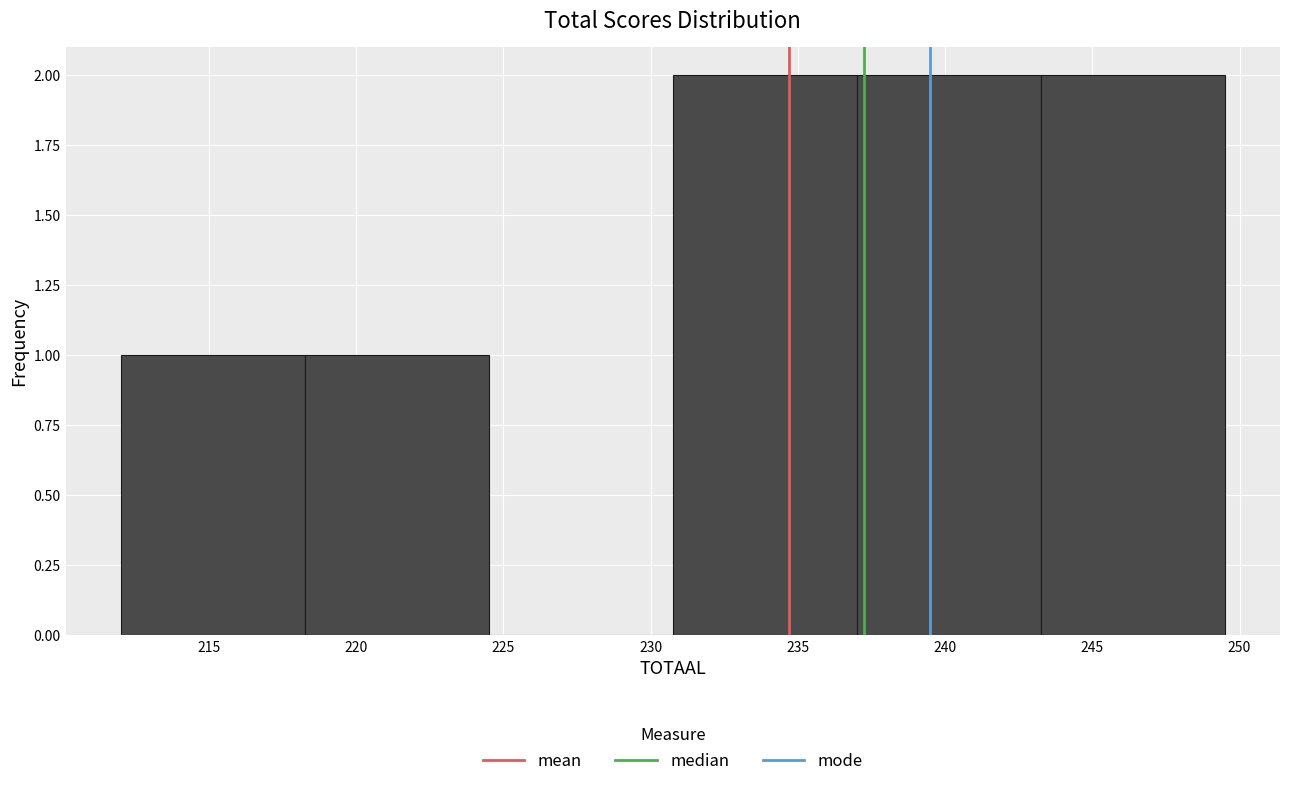

Reading left to right, transcribe this chart: for each bar, give the range it covers on the x-axis and its height. Neither the bar edges nor the heights are printed on the chart, so give them approximately, as read against the axes.

212.00 to 218.25: 1
218.25 to 224.50: 1
224.50 to 230.75: 0
230.75 to 237.00: 2
237.00 to 243.25: 2
243.25 to 249.50: 2